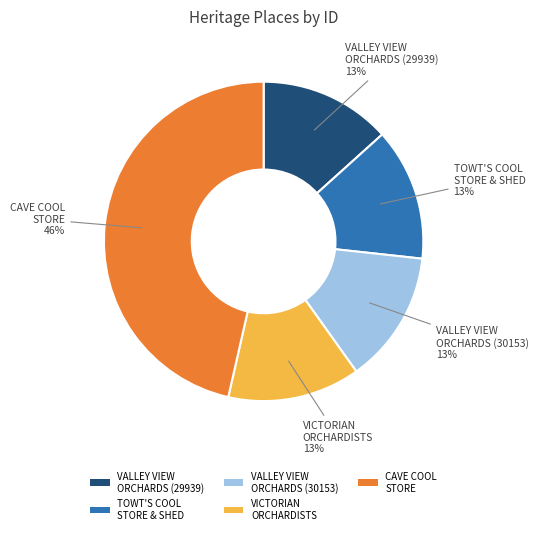

Count the number of slices in the pie.

5